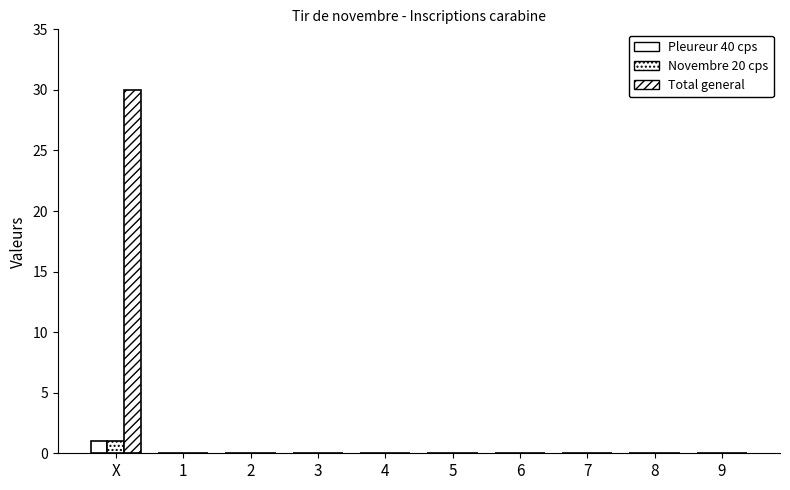

What is the difference between the maximum and minimum values in the Total general series?

30